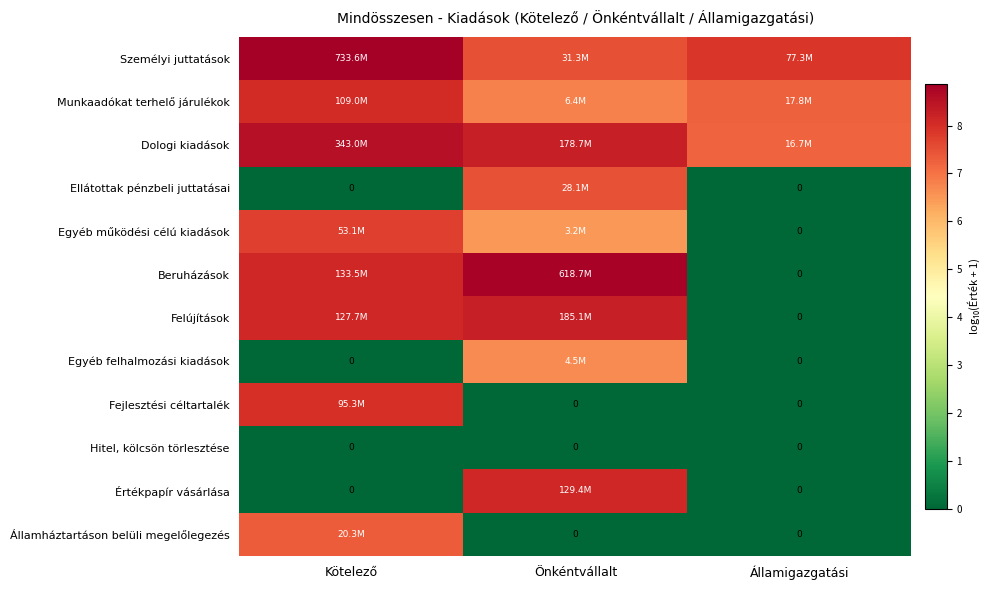

What is the sum of the Felújítások values at Államigazgatási and Önkéntvállalt?

8.3